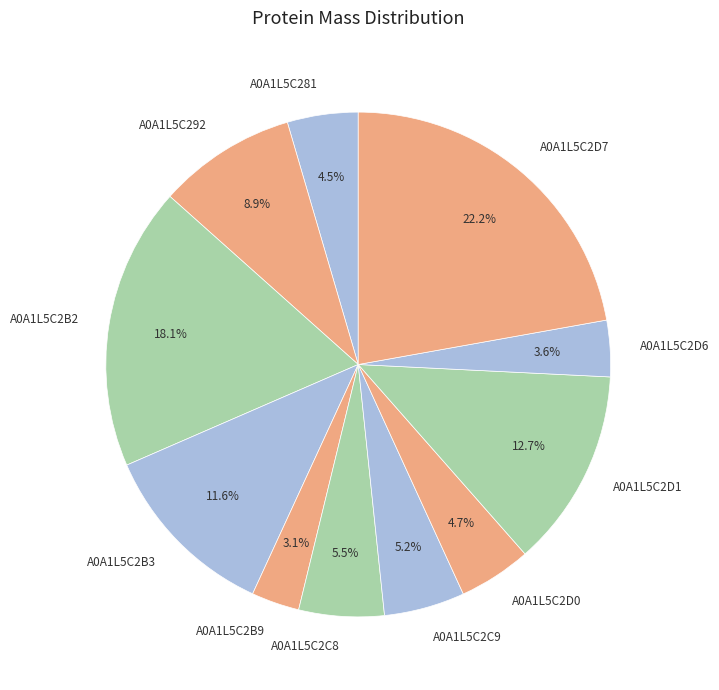

Which category has the smallest portion of the pie?

A0A1L5C2B9